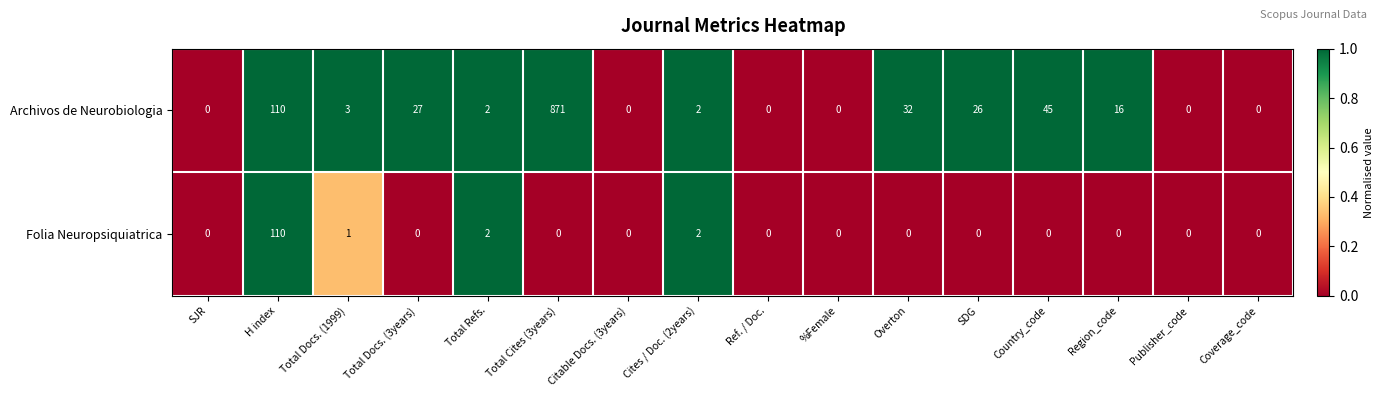

Where does the Archivos de Neurobiologia series first go above 3?

H index